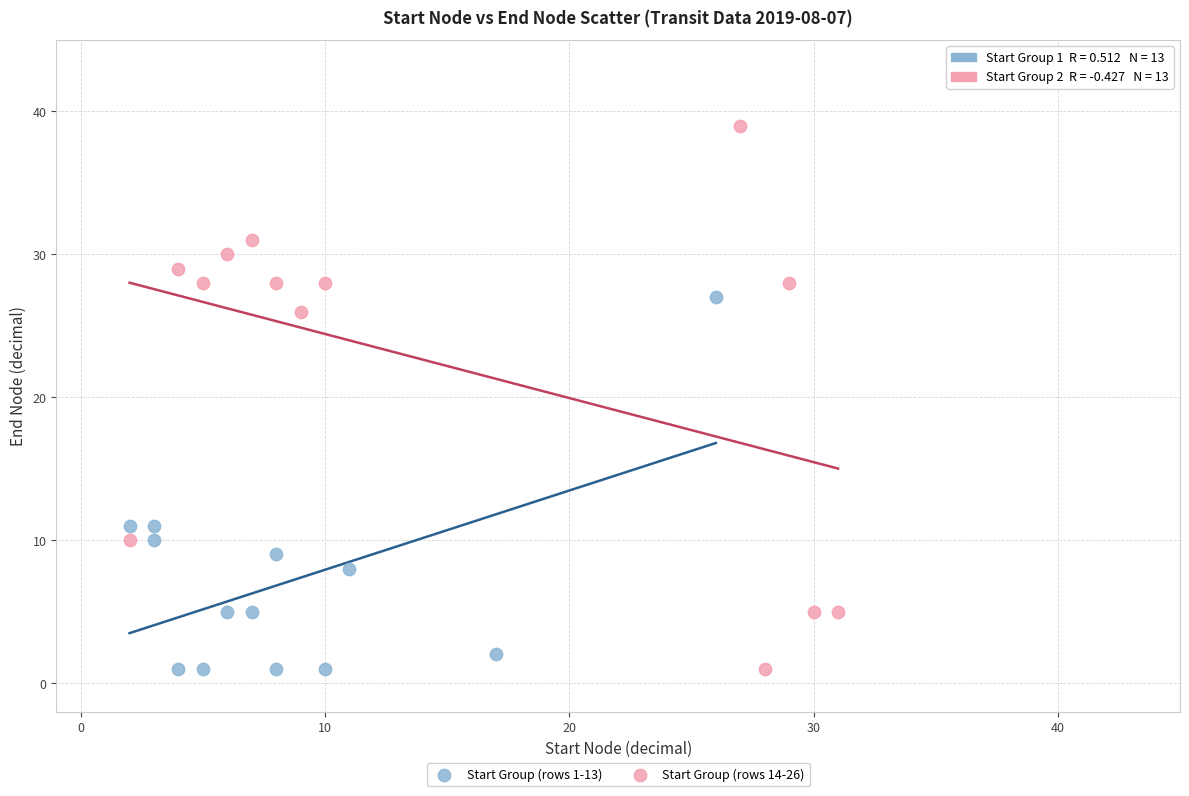

Which series reaches the maximum Y coordinate?

Start Group (rows 14-26)